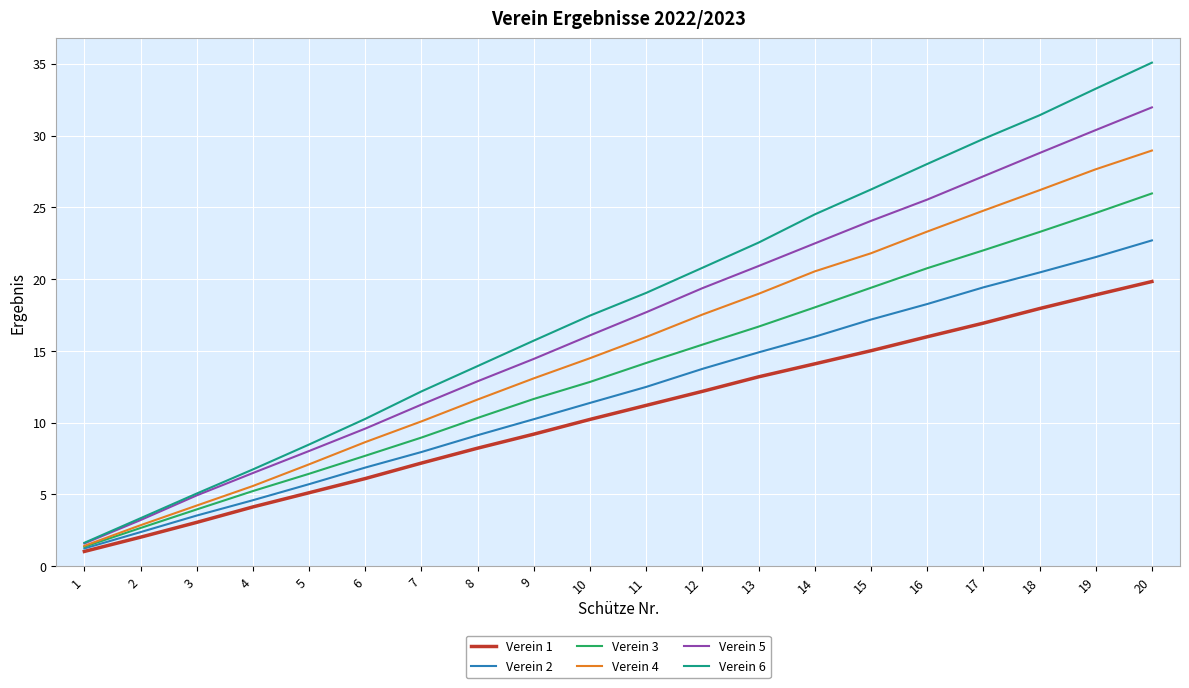

Does the chart display data point markers on the line(s)?

No